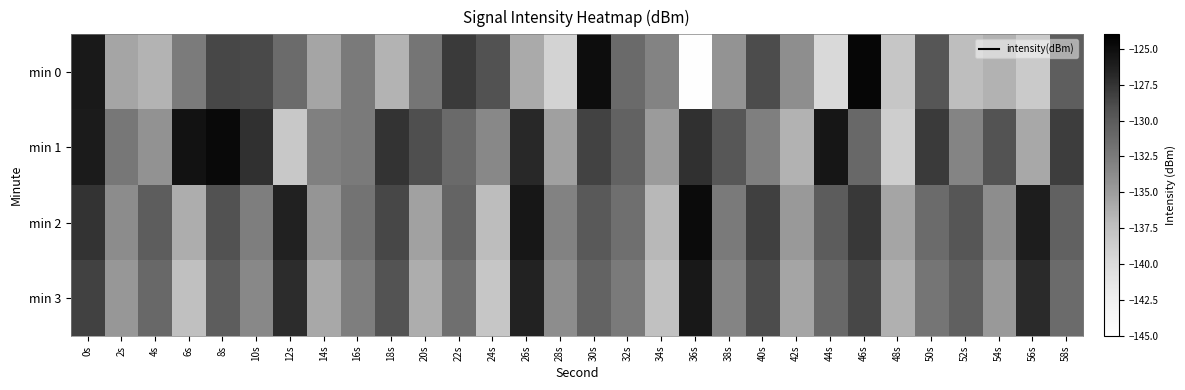

Reading right to left, extract all data points from this chart.

min 0: 58s=-130.3	56s=-138.4	54s=-136.5	52s=-137.3	50s=-129.6	48s=-138.0	46s=-124.6	44s=-139.8	42s=-133.9	40s=-129.0	38s=-134.3	36s=-144.9	34s=-133.2	32s=-131.2	30s=-125.0	28s=-139.2	26s=-135.8	24s=-129.3	22s=-127.9	20s=-132.1	18s=-136.5	16s=-132.4	14s=-135.5	12s=-131.3	10s=-128.8	8s=-128.7	6s=-132.5	4s=-136.5	2s=-135.5	0s=-125.9
min 1: 58s=-128.1	56s=-135.8	54s=-129.4	52s=-133.2	50s=-127.9	48s=-138.7	46s=-131.0	44s=-125.6	42s=-136.4	40s=-132.8	38s=-129.7	36s=-127.3	34s=-134.9	32s=-130.6	30s=-128.4	28s=-135.2	26s=-126.8	24s=-133.5	22s=-131.2	20s=-129.1	18s=-127.5	16s=-132.4	14s=-132.9	12s=-138.1	10s=-127.3	8s=-124.7	6s=-125.3	4s=-134.2	2s=-132.3	0s=-126.0
min 2: 58s=-130.5	56s=-126.1	54s=-133.9	52s=-129.6	50s=-131.3	48s=-135.5	46s=-127.8	44s=-130.1	42s=-134.7	40s=-128.2	38s=-132.4	36s=-124.9	34s=-136.8	32s=-131.6	30s=-129.9	28s=-133.1	26s=-125.7	24s=-137.2	22s=-130.8	20s=-135.3	18s=-128.6	16s=-131.9	14s=-134.5	12s=-126.4	10s=-132.7	8s=-129.3	6s=-136.1	4s=-130.2	2s=-133.8	0s=-127.5
min 3: 58s=-131.3	56s=-127.0	54s=-134.7	52s=-130.4	50s=-132.1	48s=-136.3	46s=-128.6	44s=-131.0	42s=-135.5	40s=-129.0	38s=-133.2	36s=-125.8	34s=-137.6	32s=-132.4	30s=-130.7	28s=-133.9	26s=-126.5	24s=-138.0	22s=-131.6	20s=-136.1	18s=-129.4	16s=-132.7	14s=-135.8	12s=-127.1	10s=-133.5	8s=-130.2	6s=-137.4	4s=-131.0	2s=-134.6	0s=-128.3